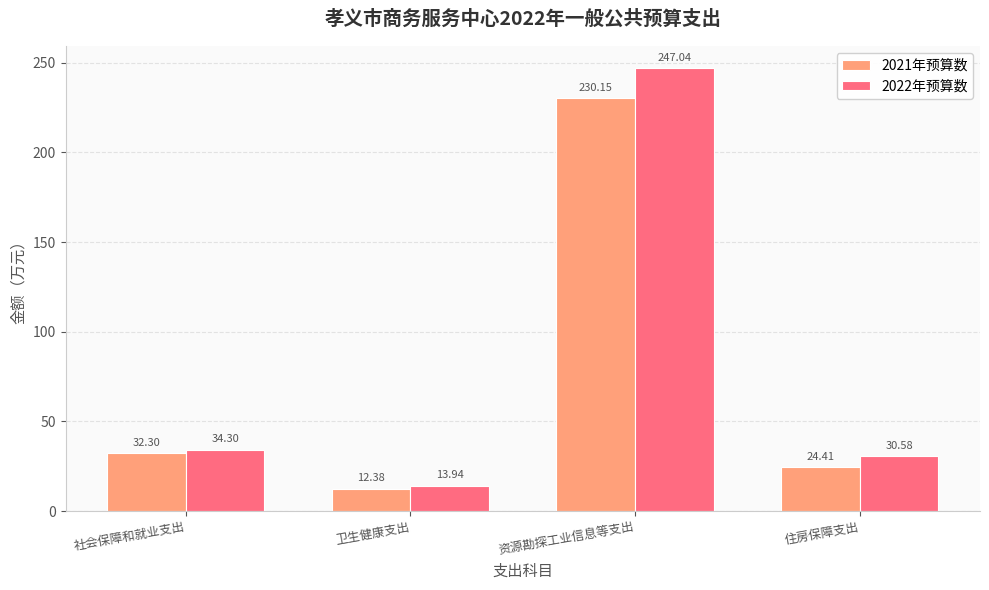

Is it true that 2022年预算数 equals 30.6 at 住房保障支出?

True